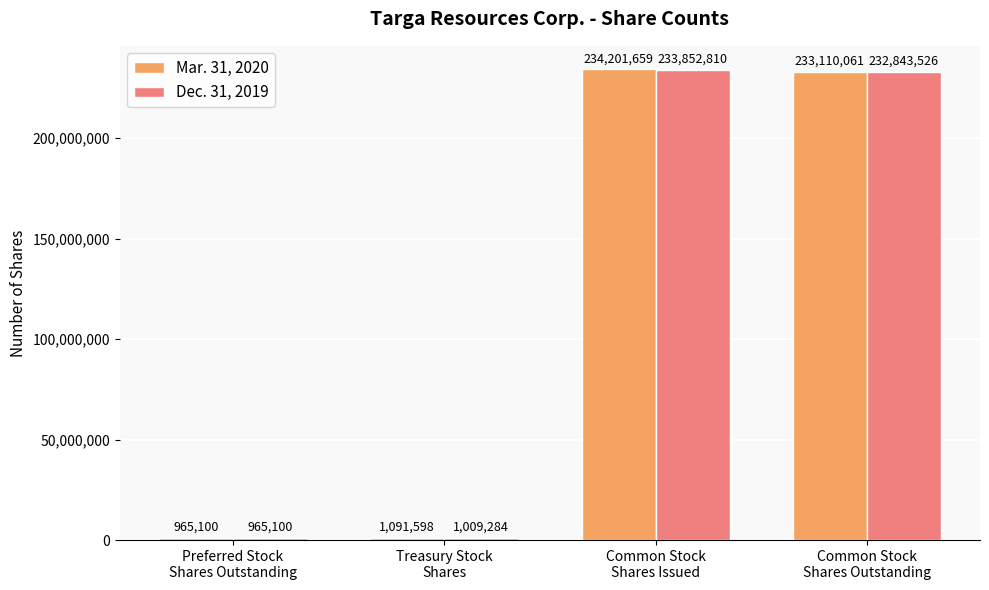

List the series in order of their peak value, lowest first.

Dec. 31, 2019, Mar. 31, 2020